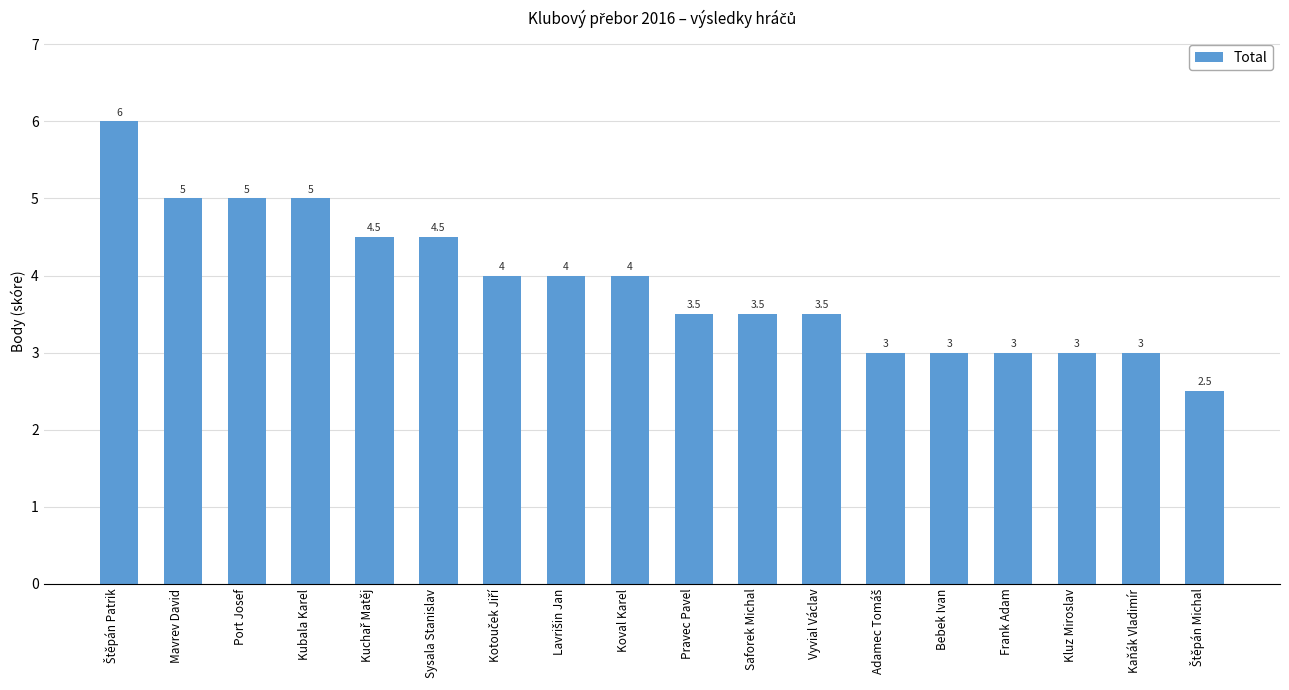

Count the number of categories in the chart.

18